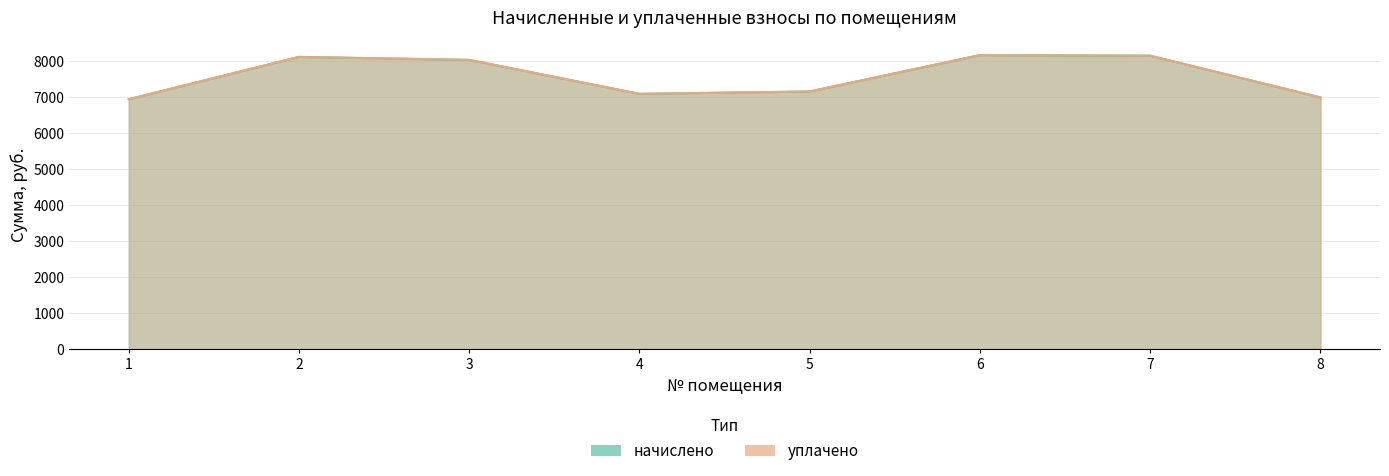

Reading left to right, extract all data points from this chart.

начислено: 6938.6	8114.4	8031.6	7087.7	7153.9	8164.1	8147.5	6988.3
уплачено: 6938.6	8114.4	8031.6	7087.7	7153.9	8164.1	8147.5	6988.3